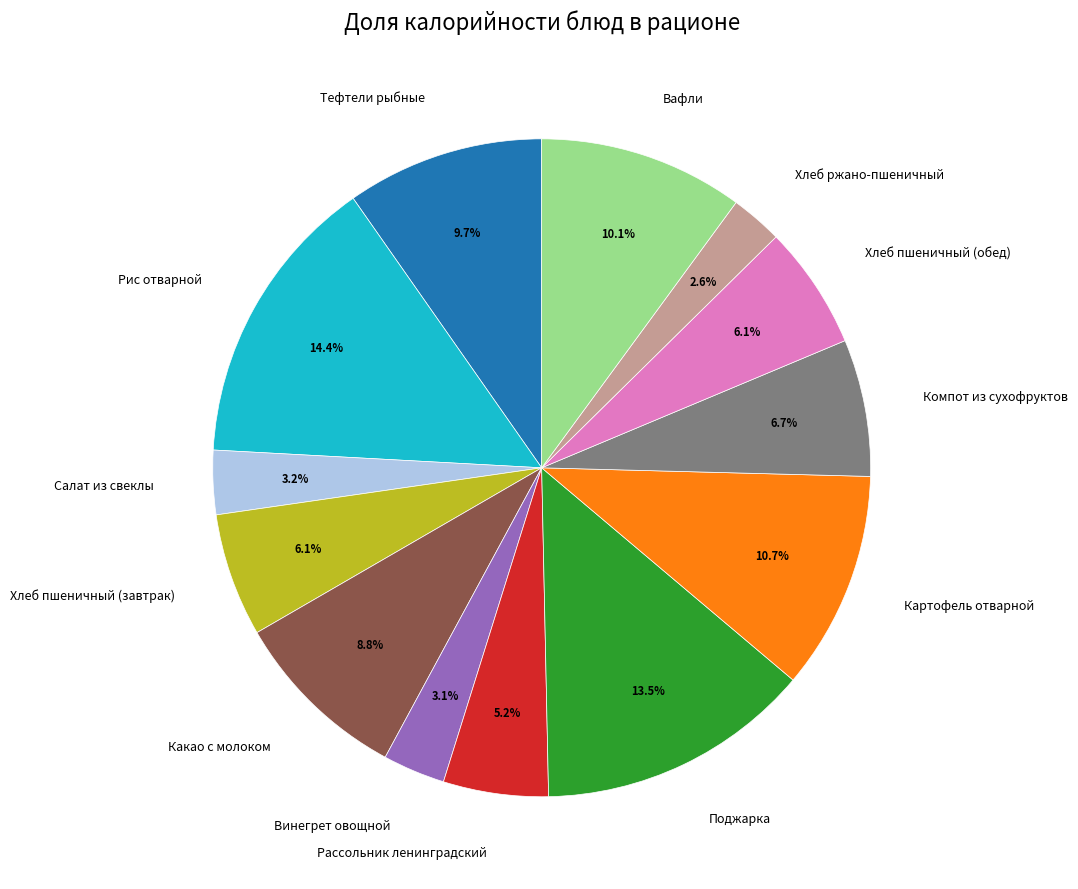

Which has a higher value, Какао с молоком or Хлеб пшеничный (завтрак)?

Какао с молоком